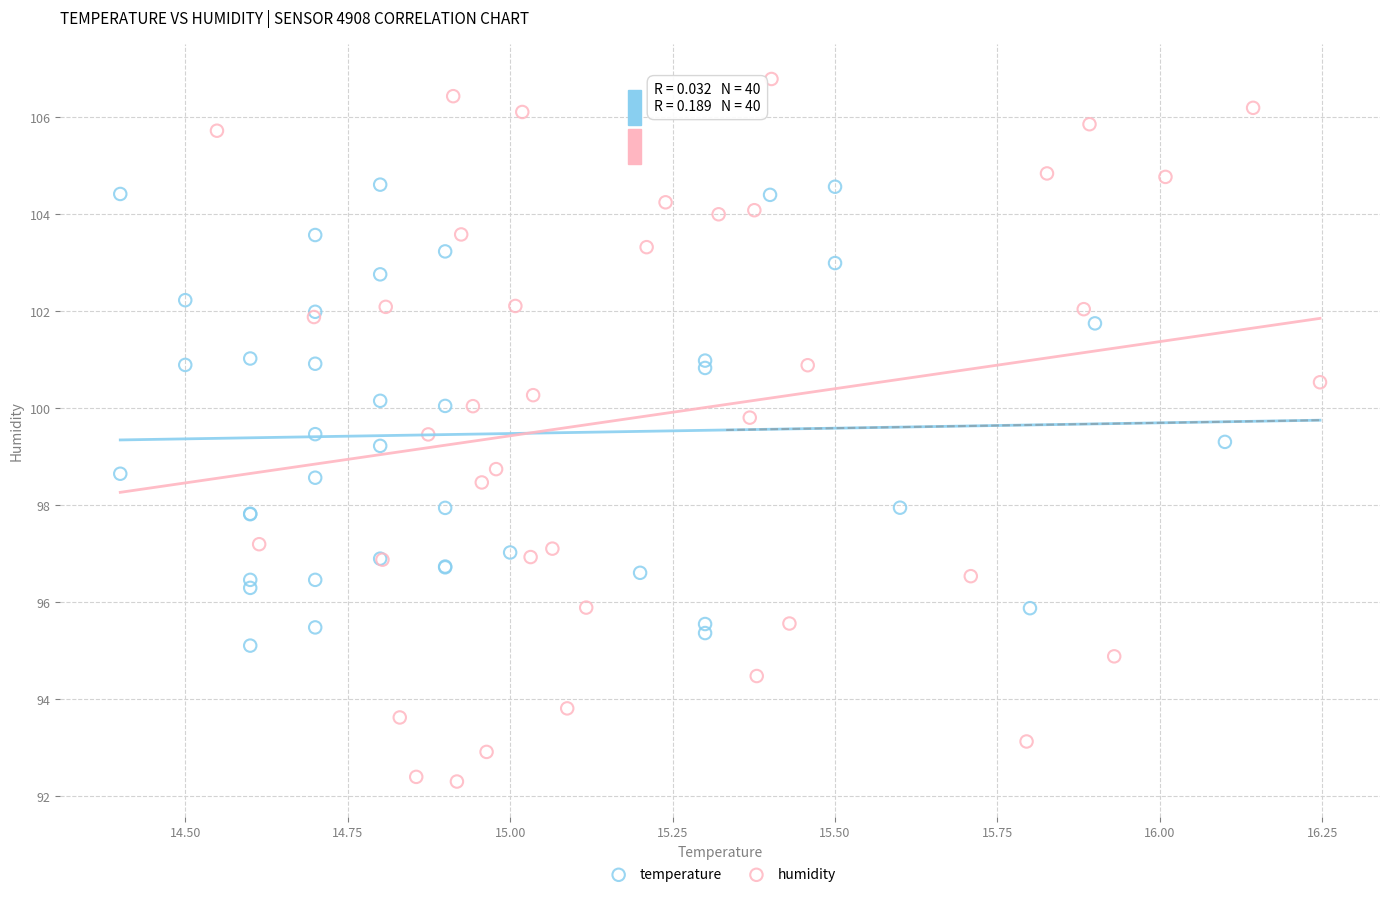

Which series reaches the minimum Y coordinate?

humidity